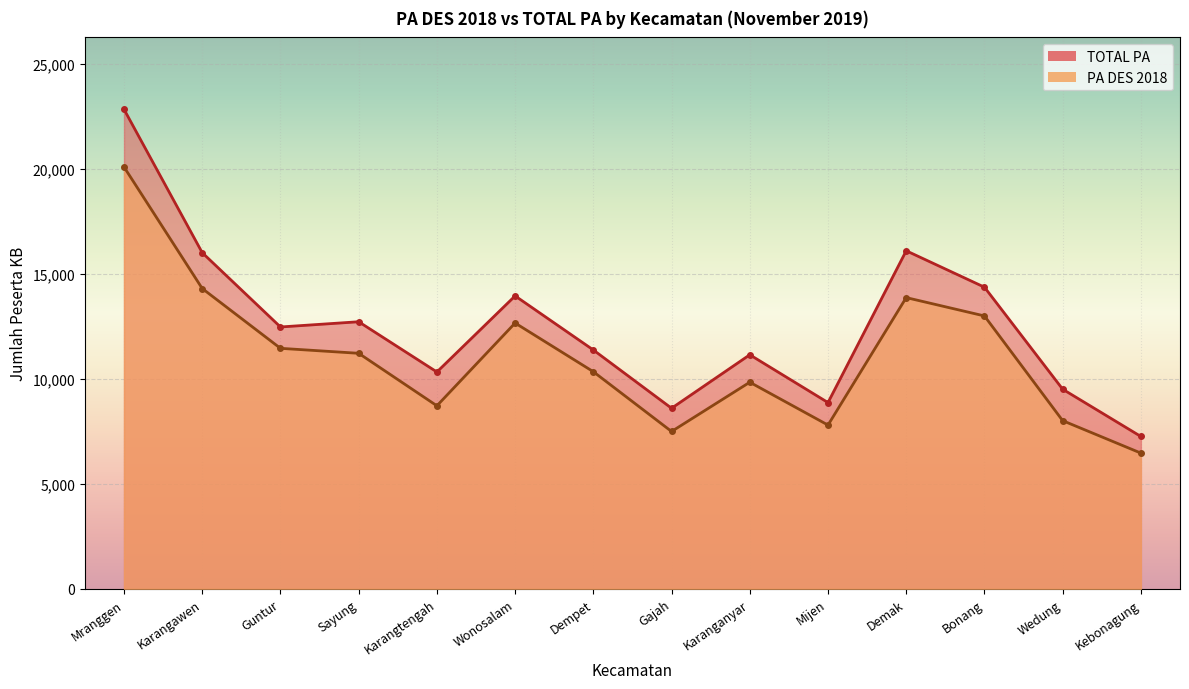

How many distinct data groups are displayed?

2